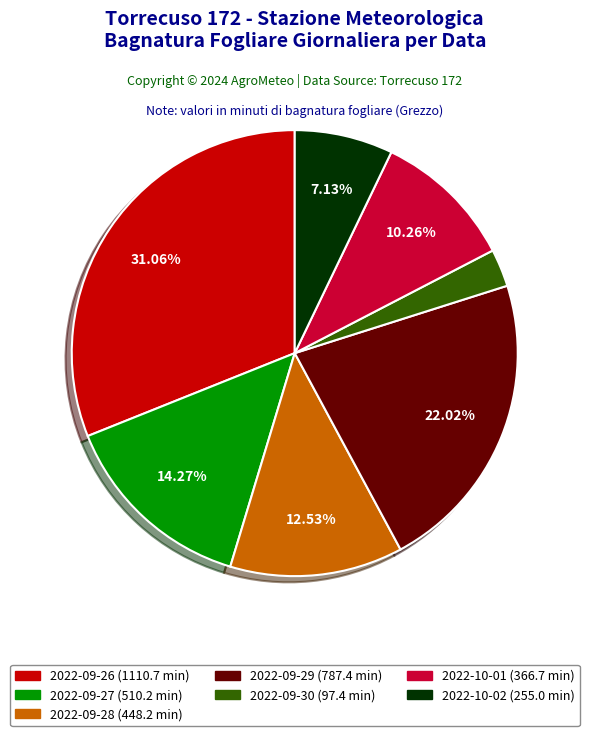

Does any single category account for the majority?

No